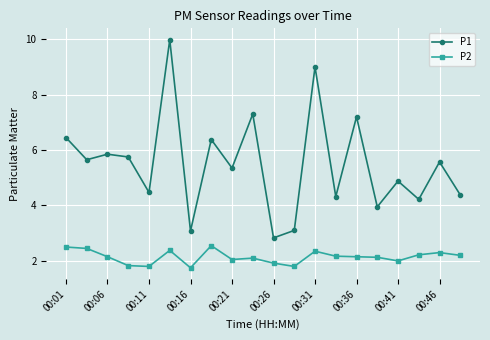

Which series has the largest total across all categories?

P1